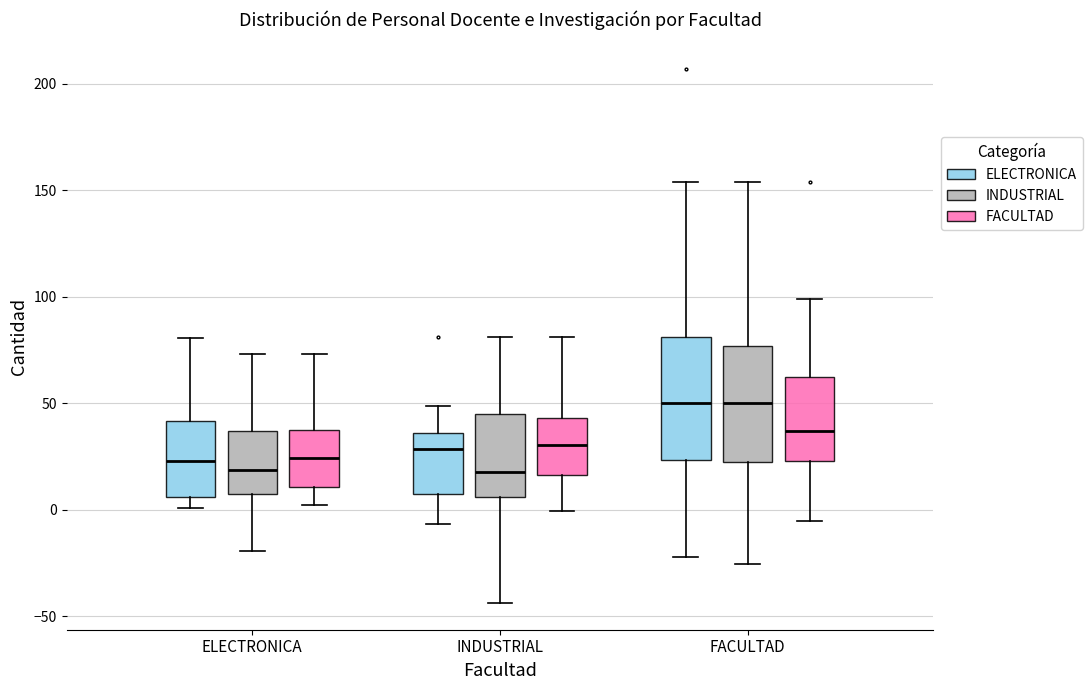

Reading left to right, transcribe this box plot: for each box, give where its median line is, the range the box spans, and where its two whiskers end, as read against the y-axis. The values are not printed on the chart, so give them approximately, as read against the axis.

ELECTRONICA (ELECTRONICA): median 25, box 5 to 40, whiskers 0 to 80
ELECTRONICA (INDUSTRIAL): median 20, box 10 to 35, whiskers -20 to 75
ELECTRONICA (FACULTAD): median 25, box 10 to 35, whiskers 0 to 75
INDUSTRIAL (ELECTRONICA): median 30, box 5 to 35, whiskers -5 to 50
INDUSTRIAL (INDUSTRIAL): median 20, box 5 to 45, whiskers -45 to 80
INDUSTRIAL (FACULTAD): median 30, box 15 to 45, whiskers 0 to 80
FACULTAD (ELECTRONICA): median 50, box 25 to 80, whiskers -20 to 155
FACULTAD (INDUSTRIAL): median 50, box 25 to 75, whiskers -25 to 155
FACULTAD (FACULTAD): median 35, box 25 to 60, whiskers -5 to 100